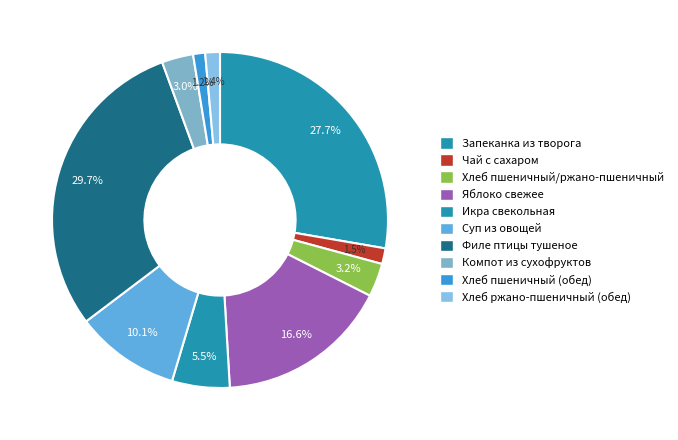

How much of the chart is everything except Запеканка из творога?

72.3%